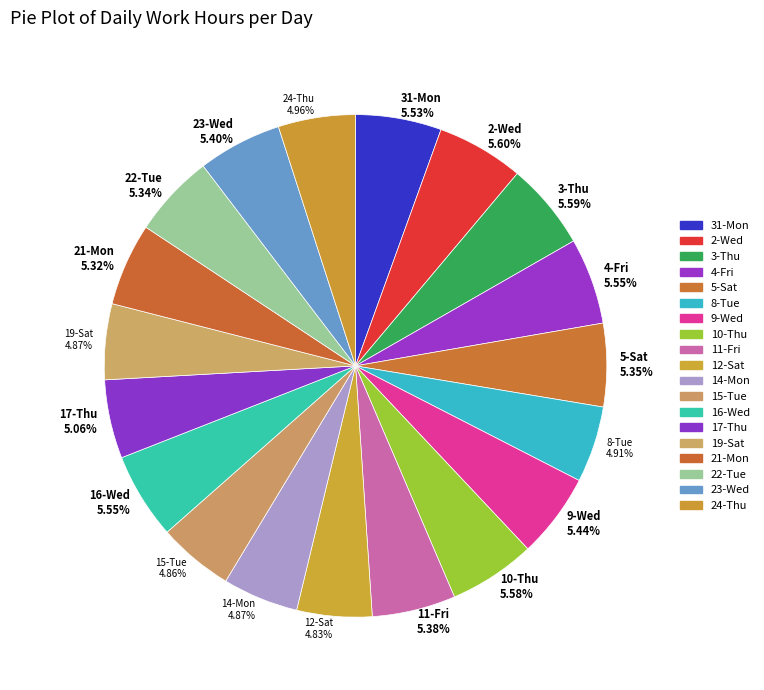

The 3-Thu slice represents 1% of the pie. True or false?

False